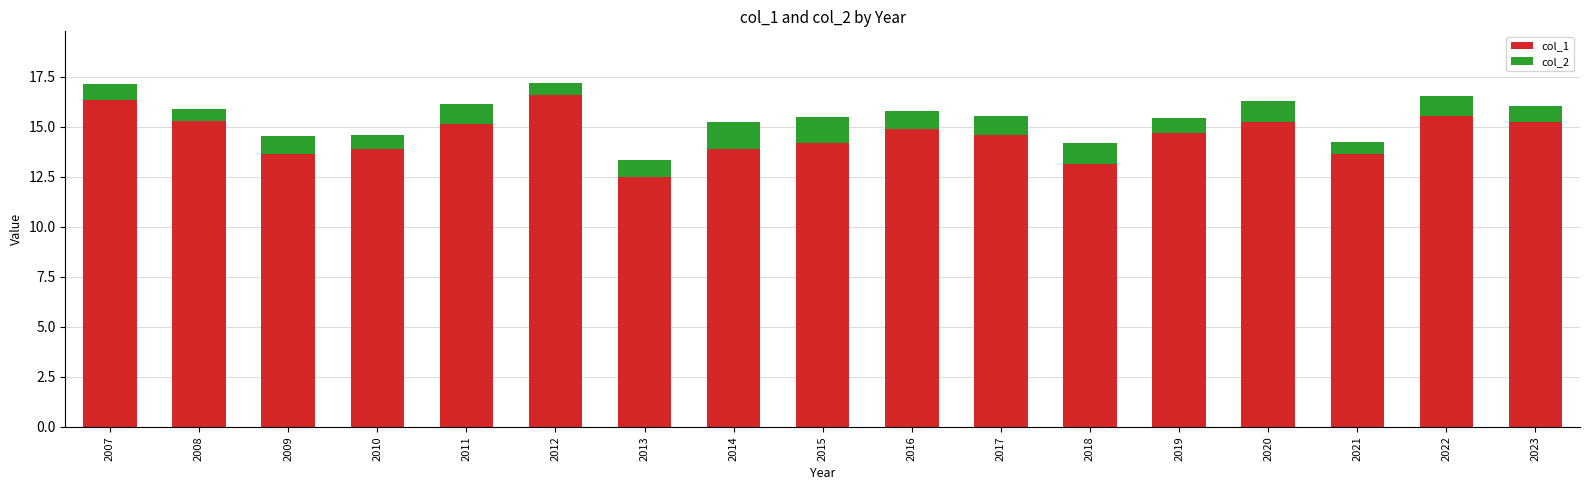

What is the difference between the second highest and minimum values in the col_1 series?

3.9